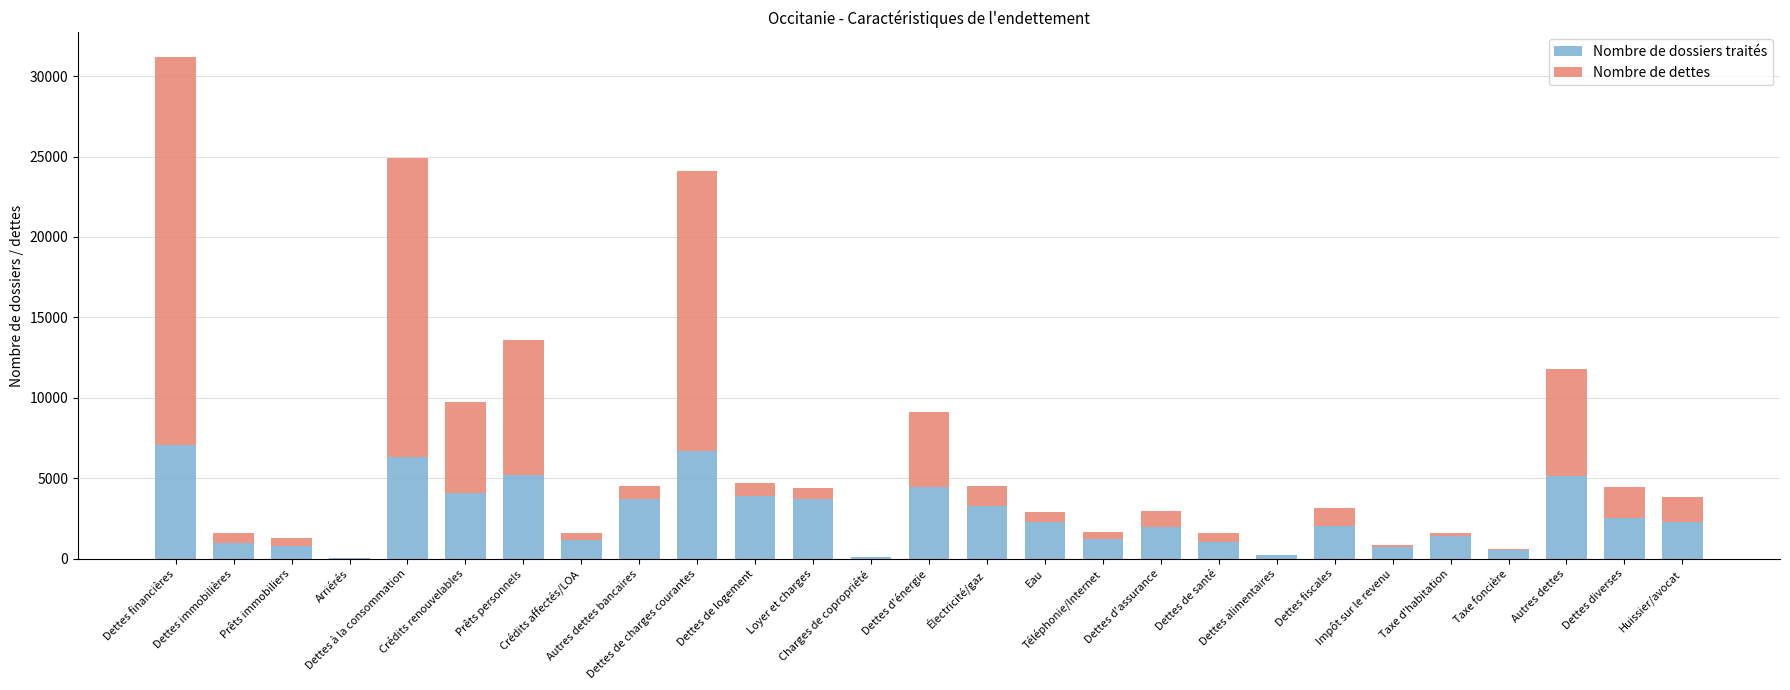

What is the sum of all Nombre de dossiers traités values?

73196